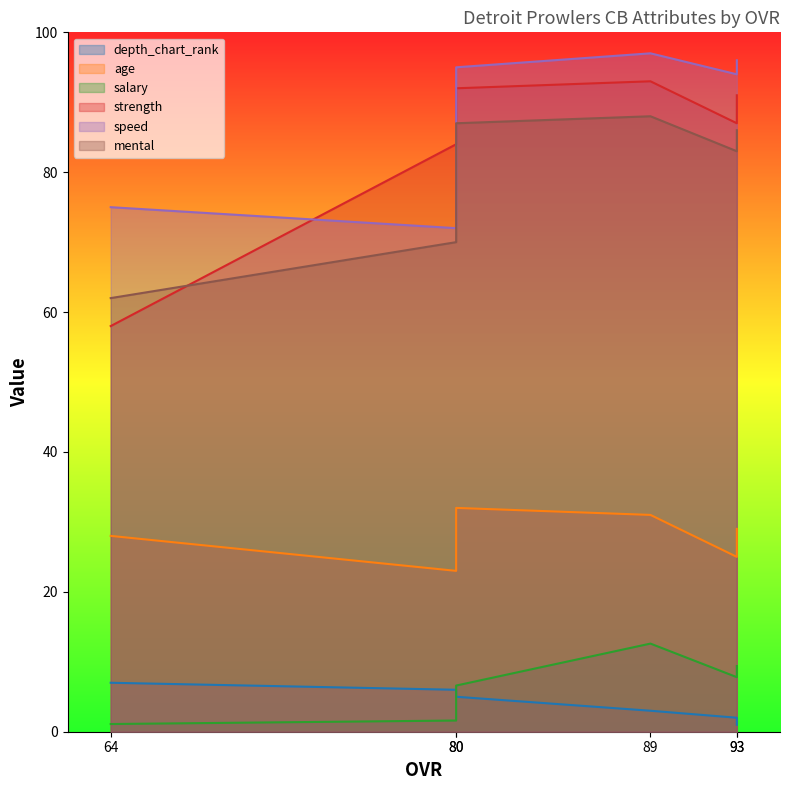

What are all the series names shown in the legend?

depth_chart_rank, age, salary, strength, speed, mental